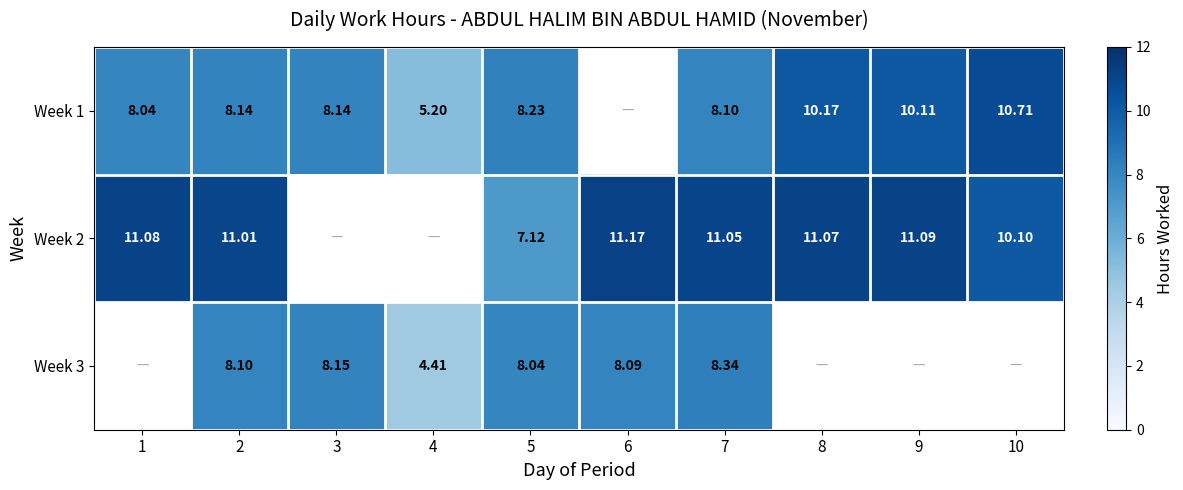

Which series changed the most between 5 and 6?

Week 2